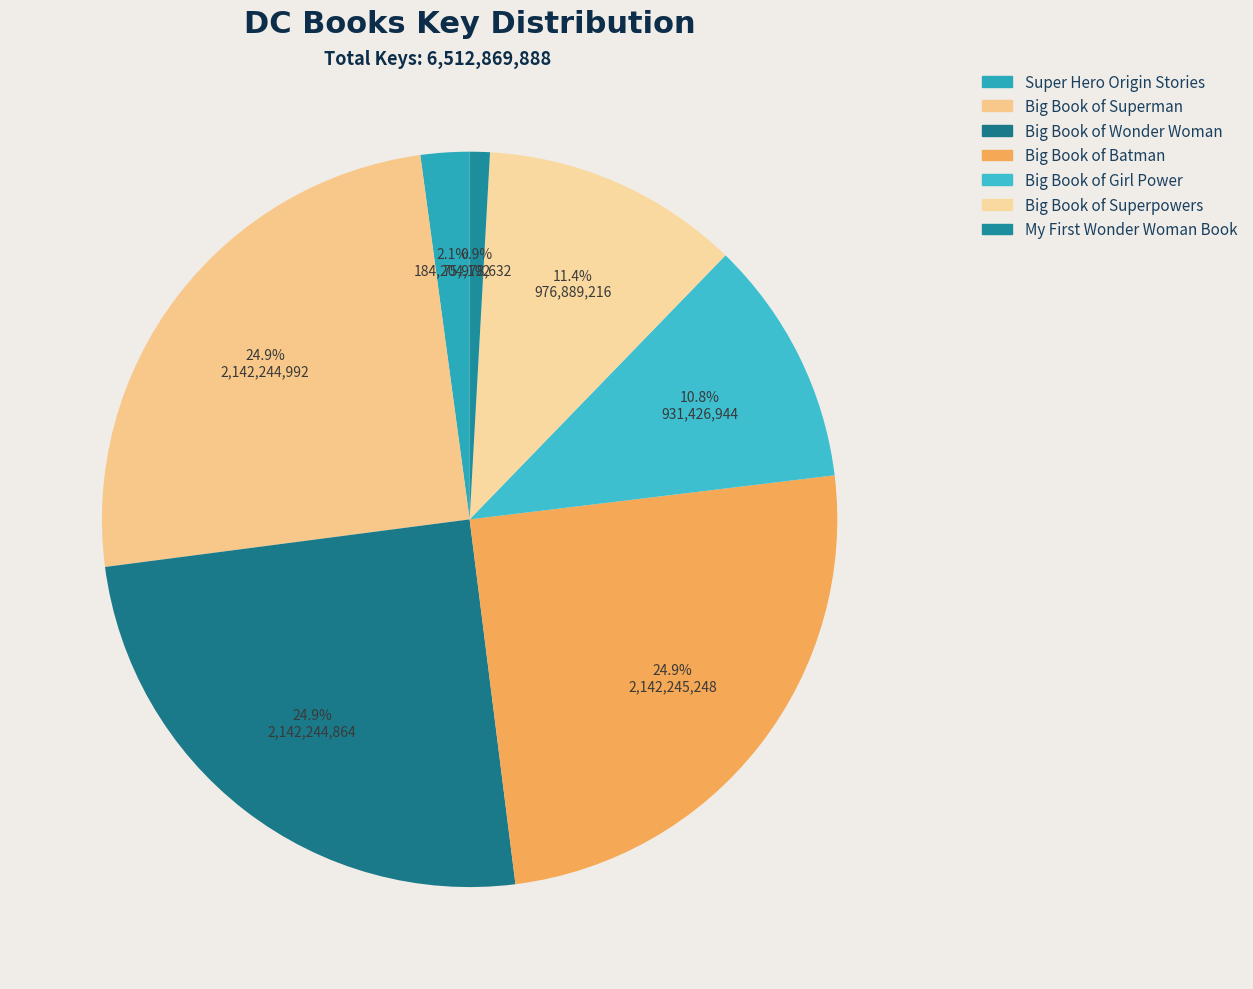

Rank the categories by value from highest to lowest.

Big Book of Batman, Big Book of Superman, Big Book of Wonder Woman, Big Book of Superpowers, Big Book of Girl Power, Super Hero Origin Stories, My First Wonder Woman Book